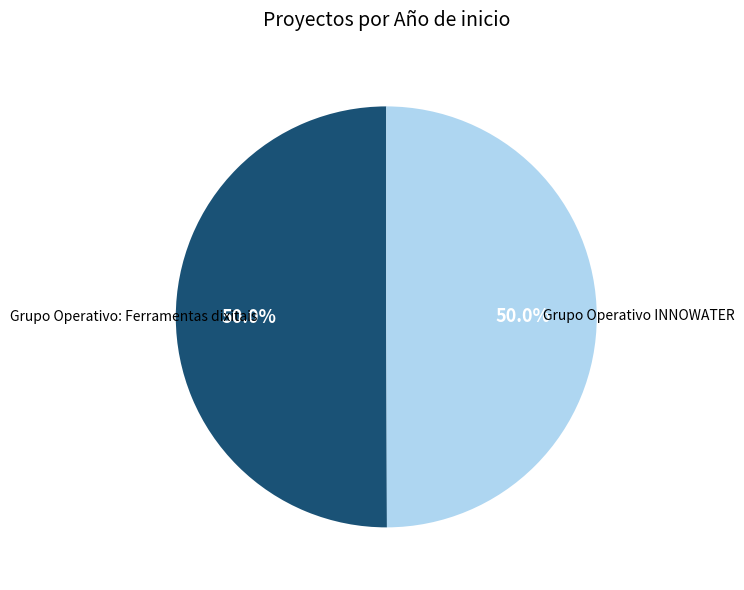

What is the ratio of the value at Grupo Operativo INNOWATER to the value at Grupo Operativo: Ferramentas dixitais?

1.0